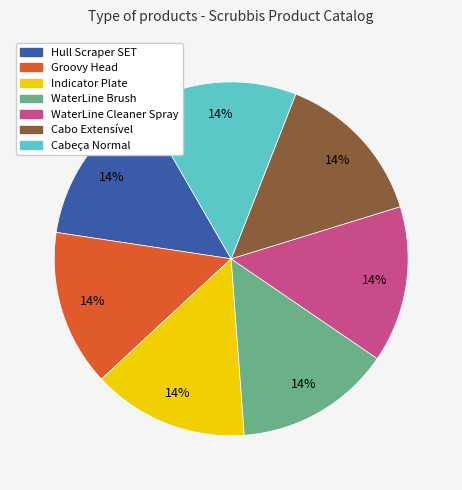

Combined, do WaterLine Cleaner Spray and Indicator Plate account for over 50%?

No